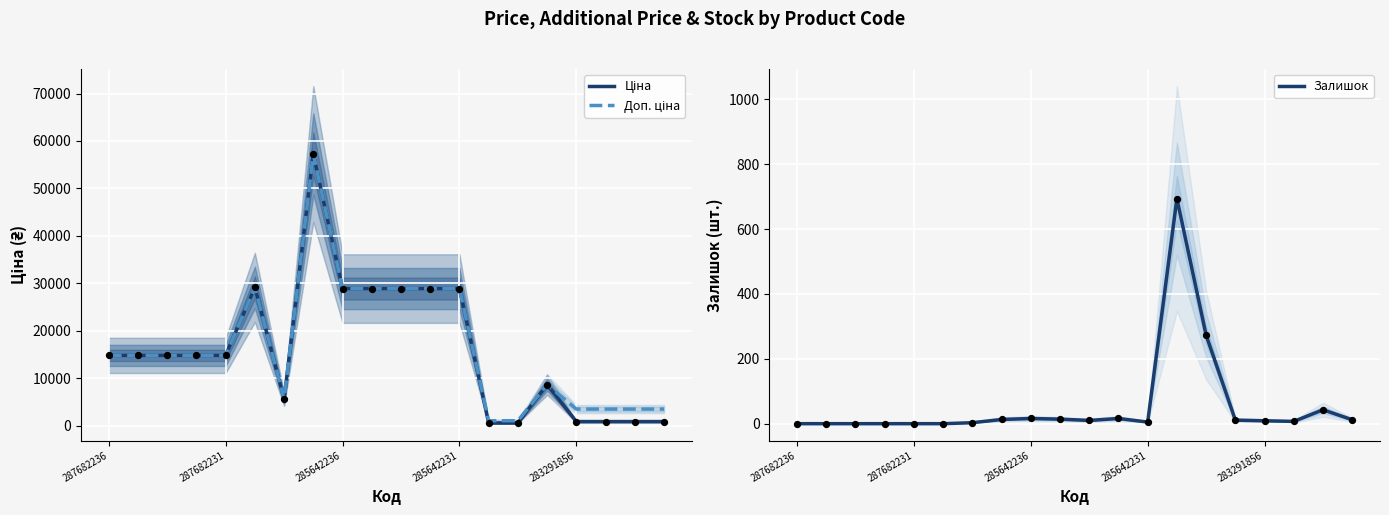

At how many categories does at least one series exceed 3996?

14